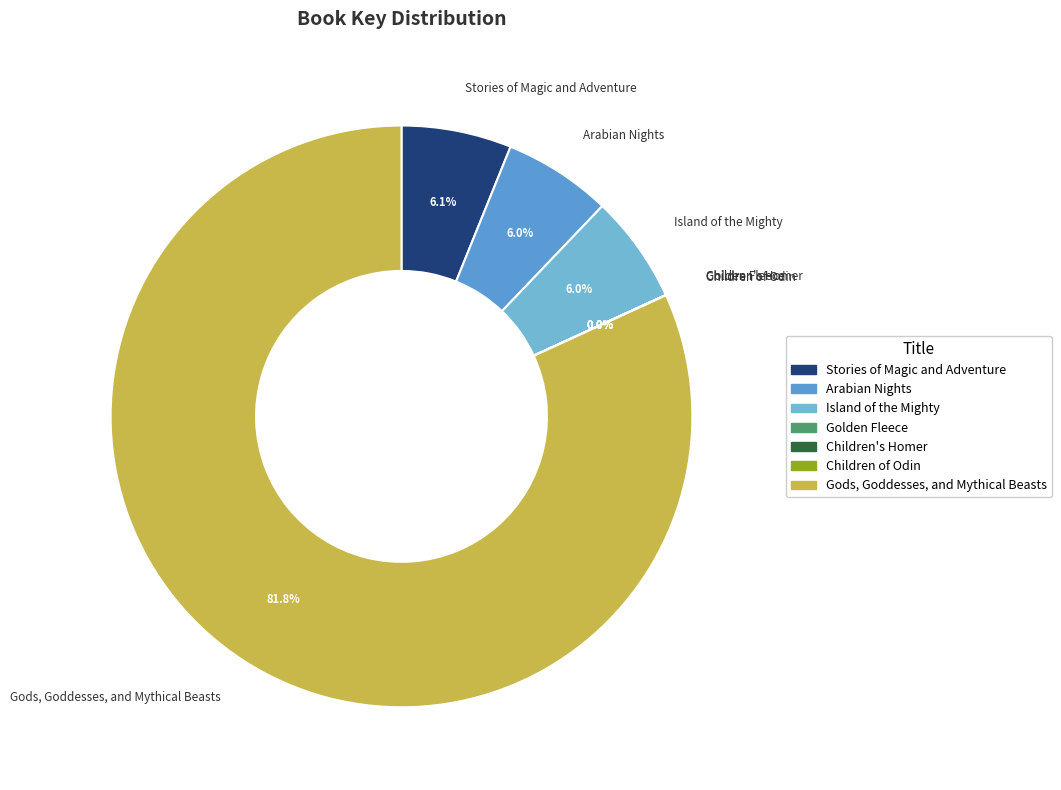

Does Gods, Goddesses, and Mythical Beasts represent more than half of the total?

Yes